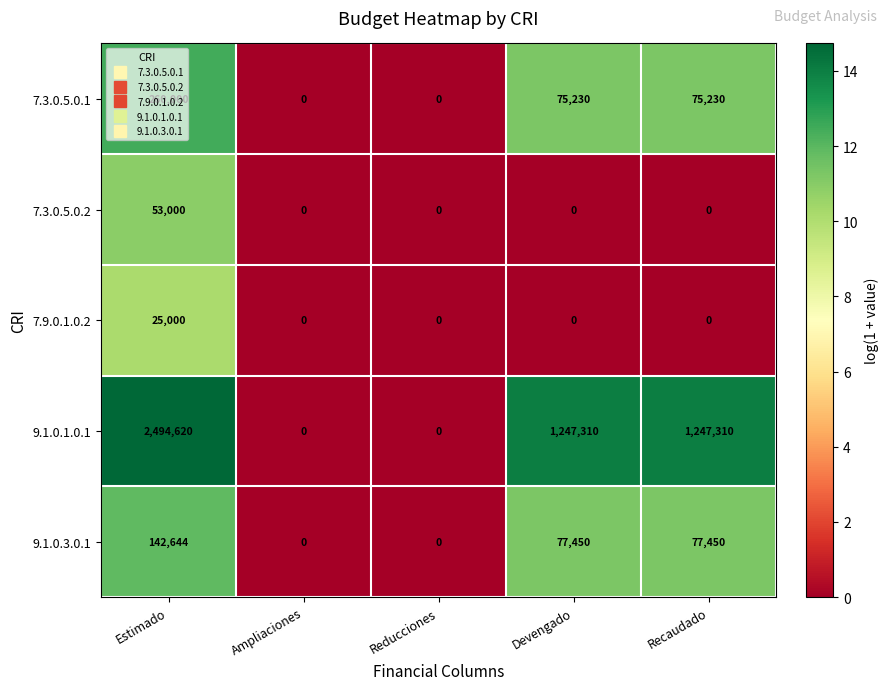

True or false: 7.3.0.5.0.1 has a value of 75230 at Devengado.

True